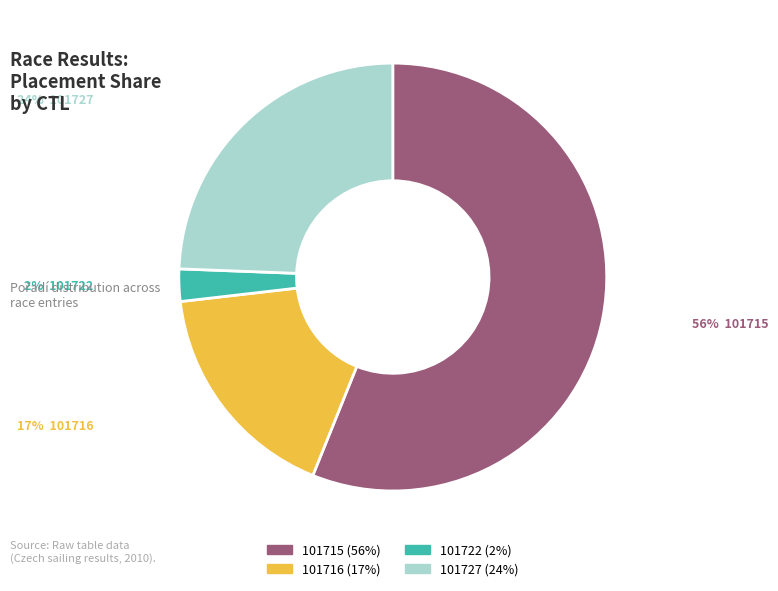

The 101715 slice represents 46% of the pie. True or false?

False